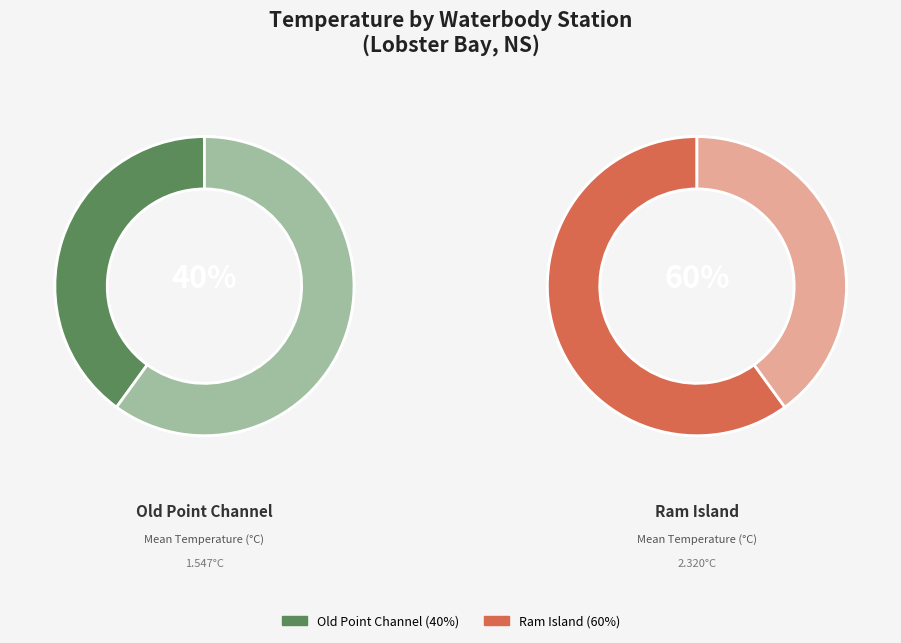

Is it true that 11 is 1% of the pie?

False